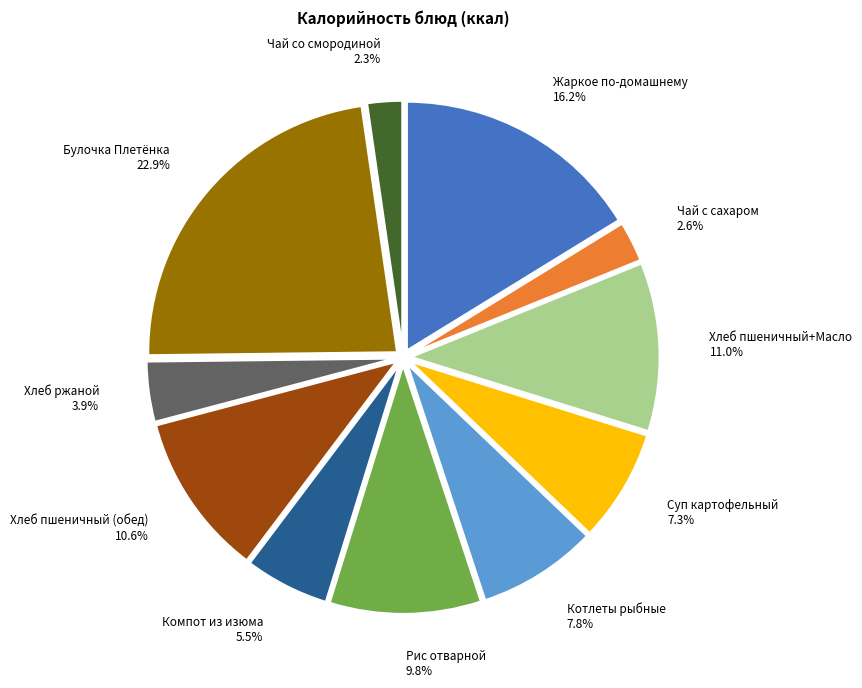

True or false: Хлеб пшеничный (обед) accounts for 11% of the total.

True